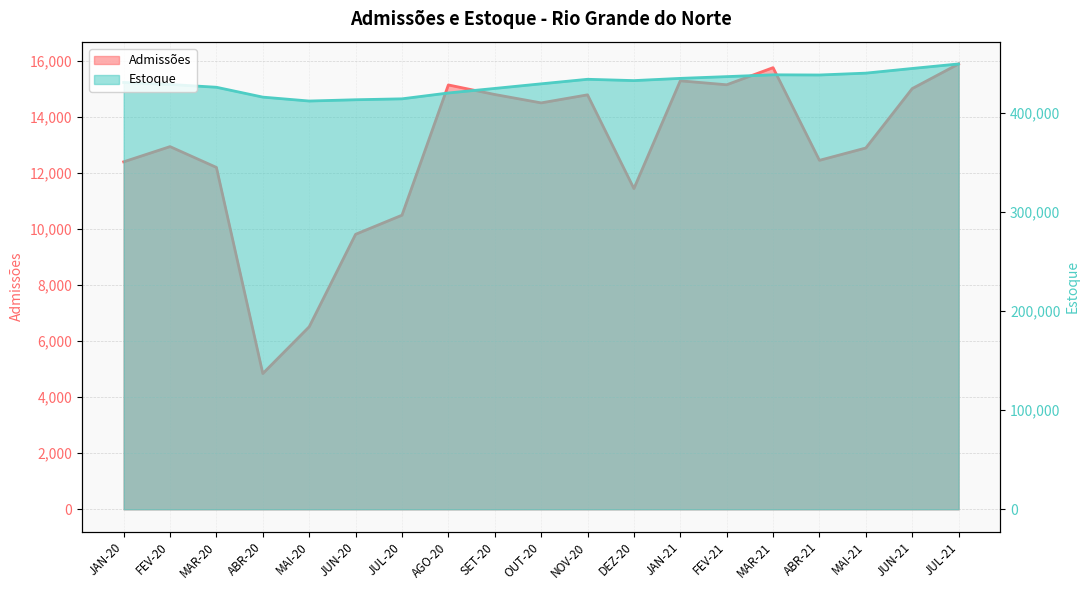

At which label does Admissões first exceed 12950?

AGO-20